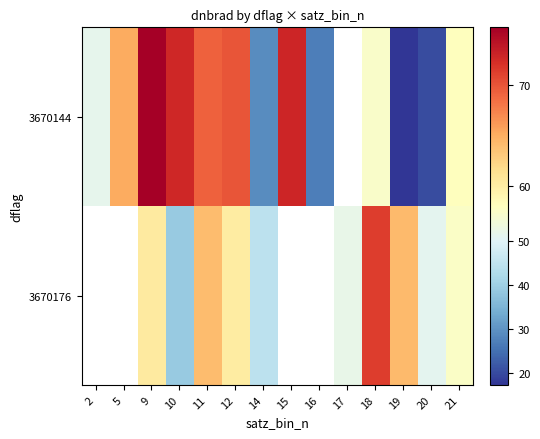

Rank the categories by 3670176 value from lowest to highest.

10, 2, 5, 14, 20, 17, 21, 12, 9, 11, 15, 16, 19, 18